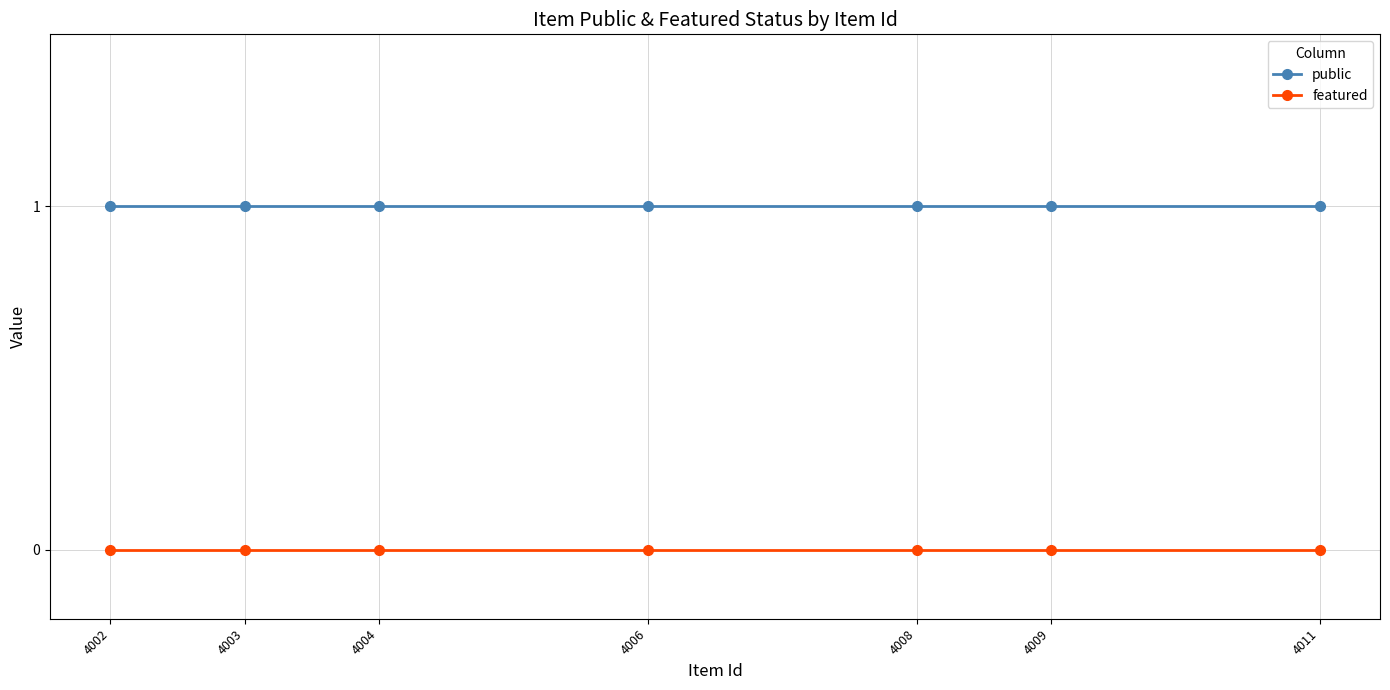

Does the chart display data point markers on the line(s)?

Yes